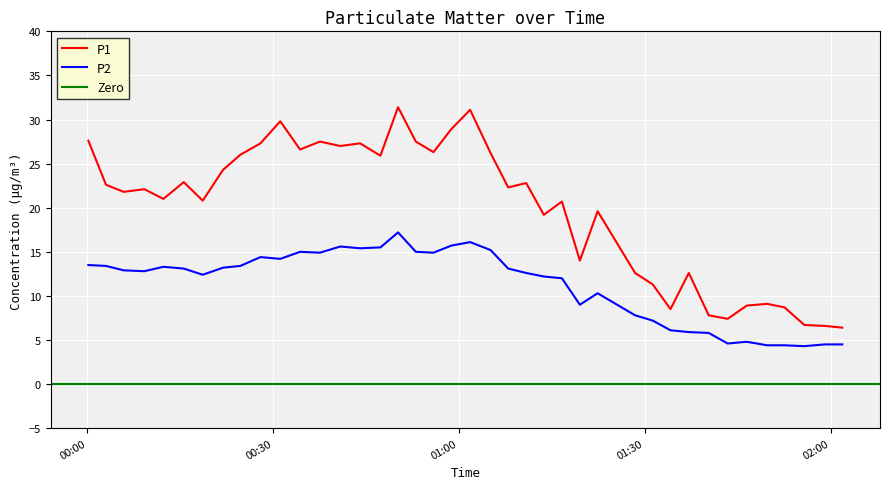

True or false: P2 and P1 intersect in this chart.

False